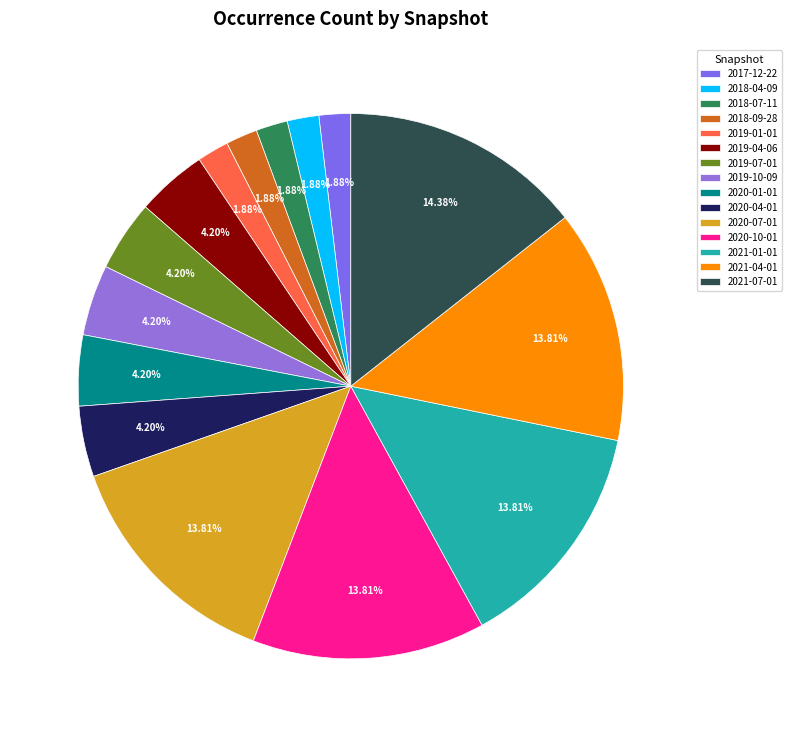

What portion of the pie excludes 2020-10-01?

86.2%